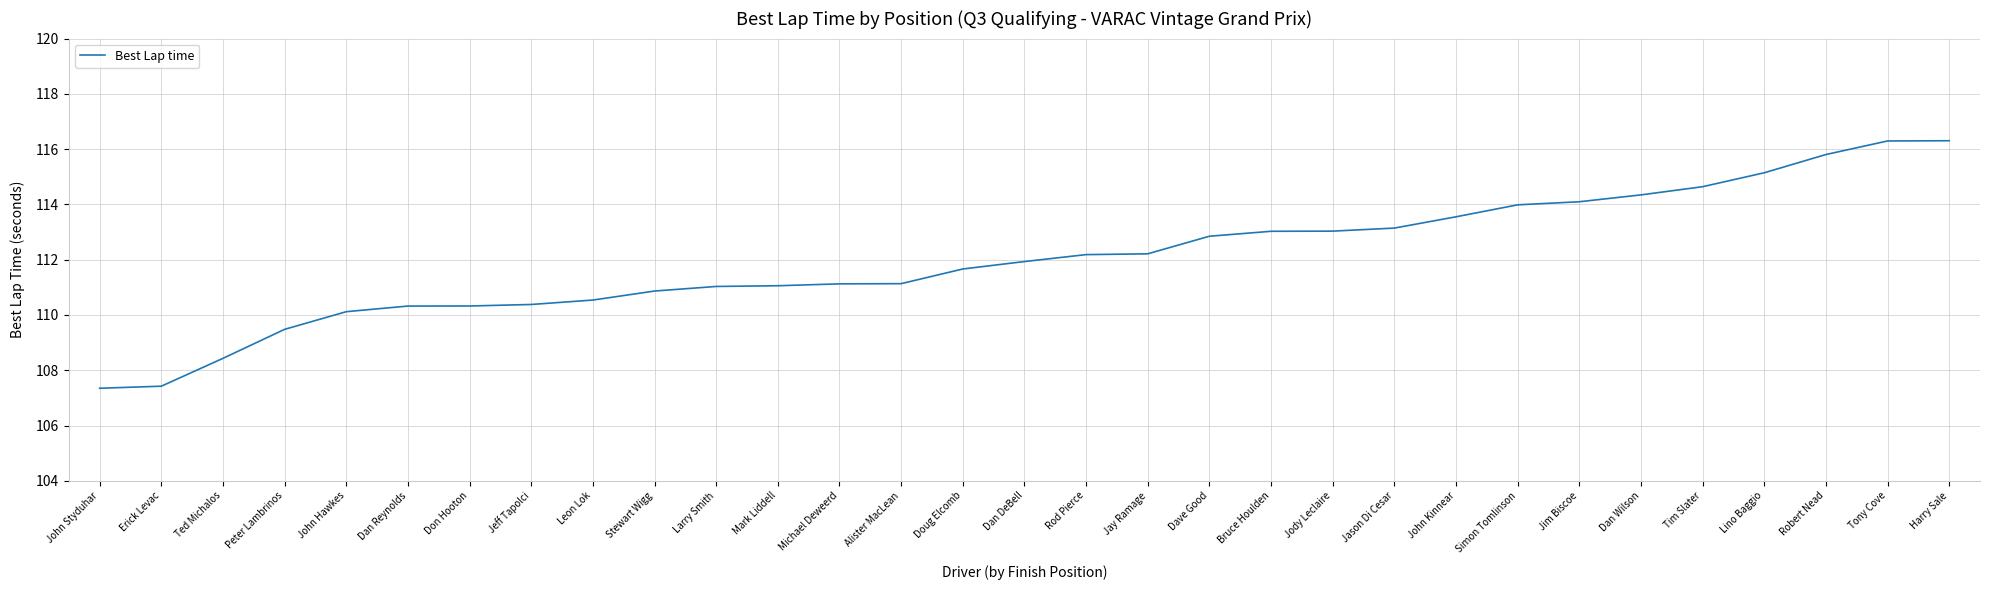

Between Michael Deweerd and Jim Biscoe, which is larger?

Jim Biscoe